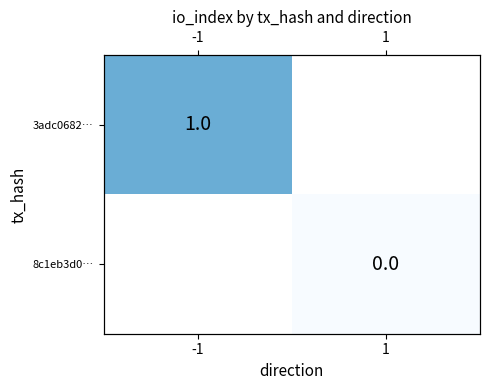

At which label does 8c1eb3d0… reach its peak?

-1